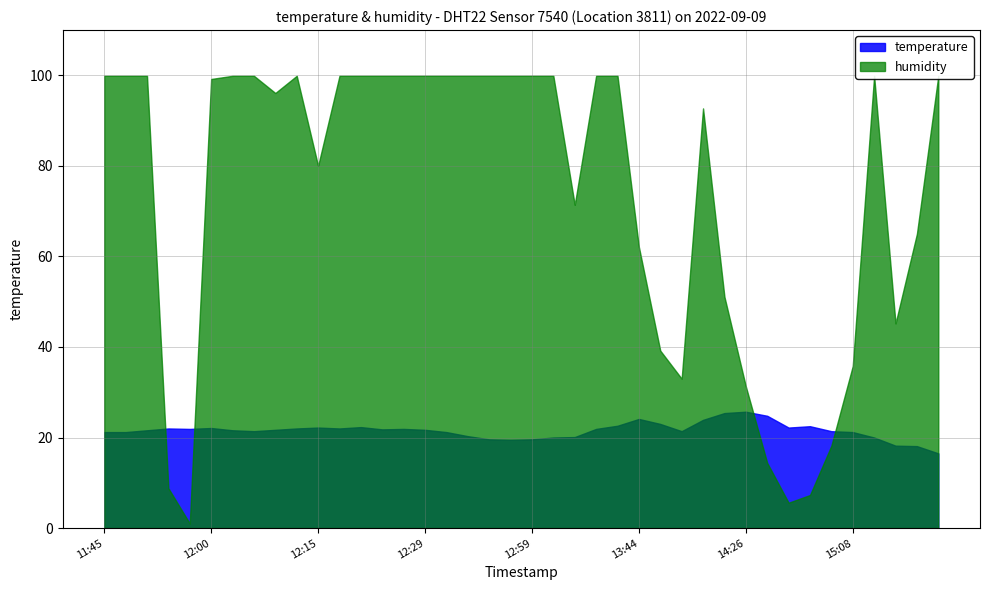

What is the difference between the humidity values at 12:59 and 14:07?

7.2